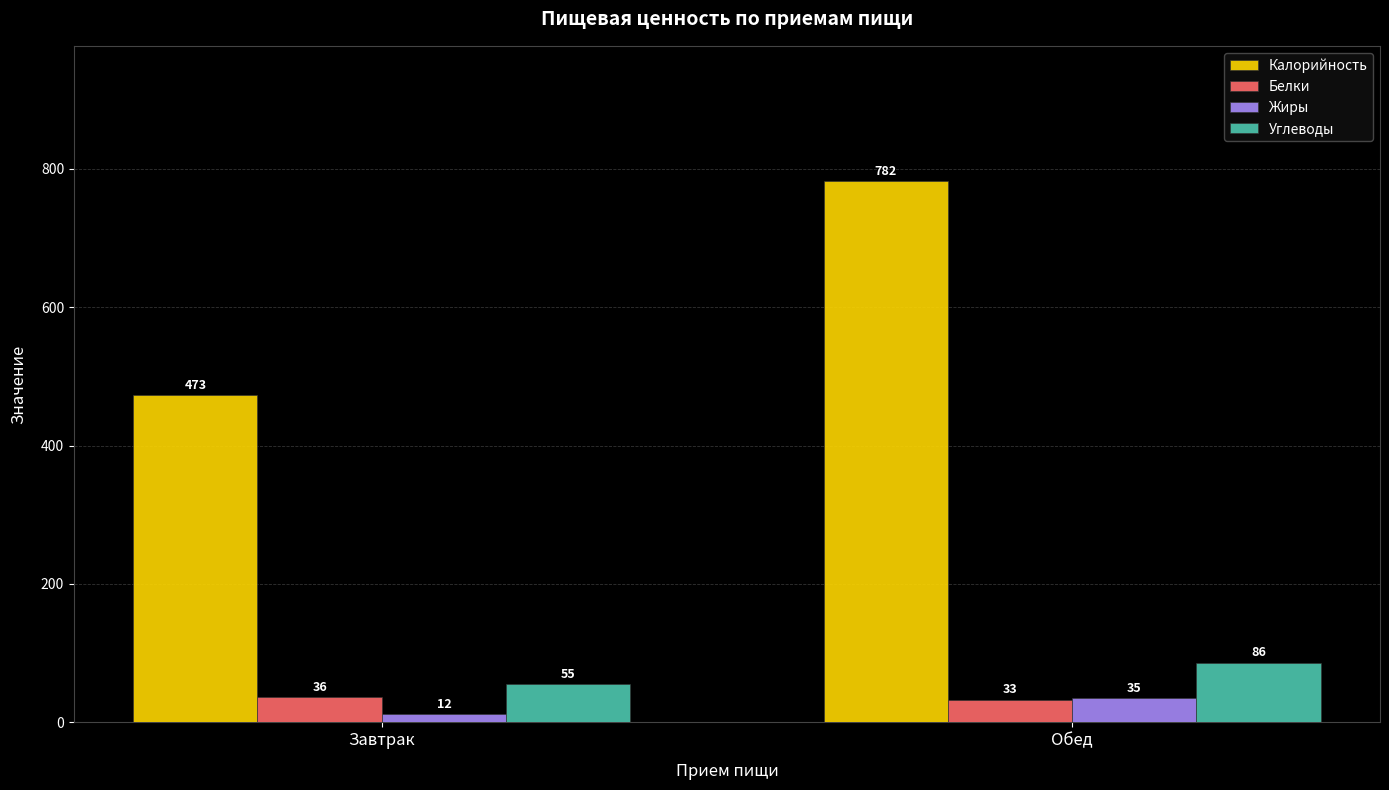

What is the value of the Углеводы bar at the 1st from the left?

55